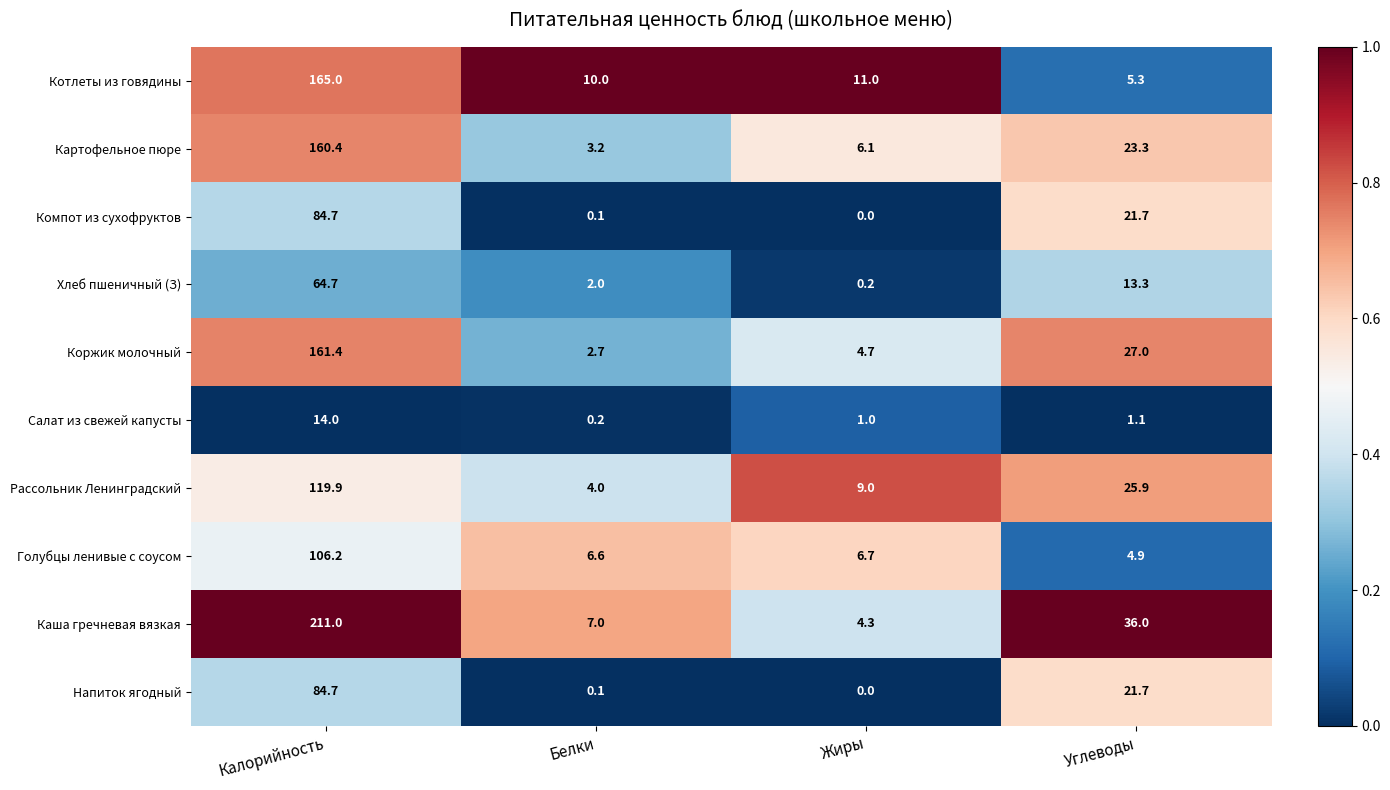

Rank the categories by Салат из свежей капусты value from highest to lowest.

Калорийность, Углеводы, Жиры, Белки